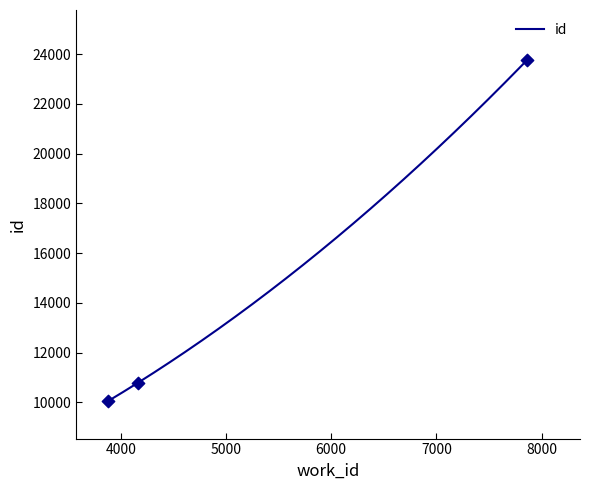

What is the change in value from 4167 to 7864?

+12981